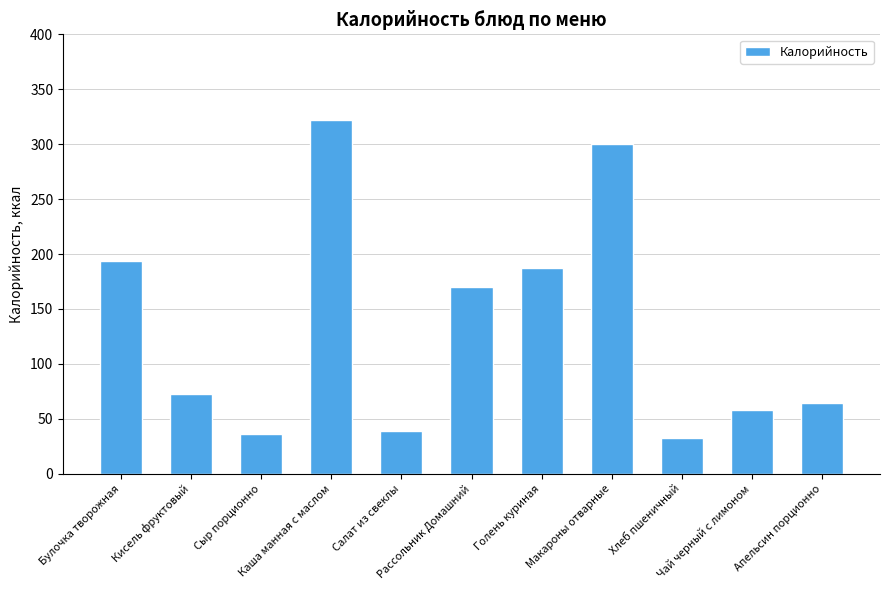

Approximately how many times larger is the value at Кисель фруктовый compared to Чай черный с лимоном?

1.3